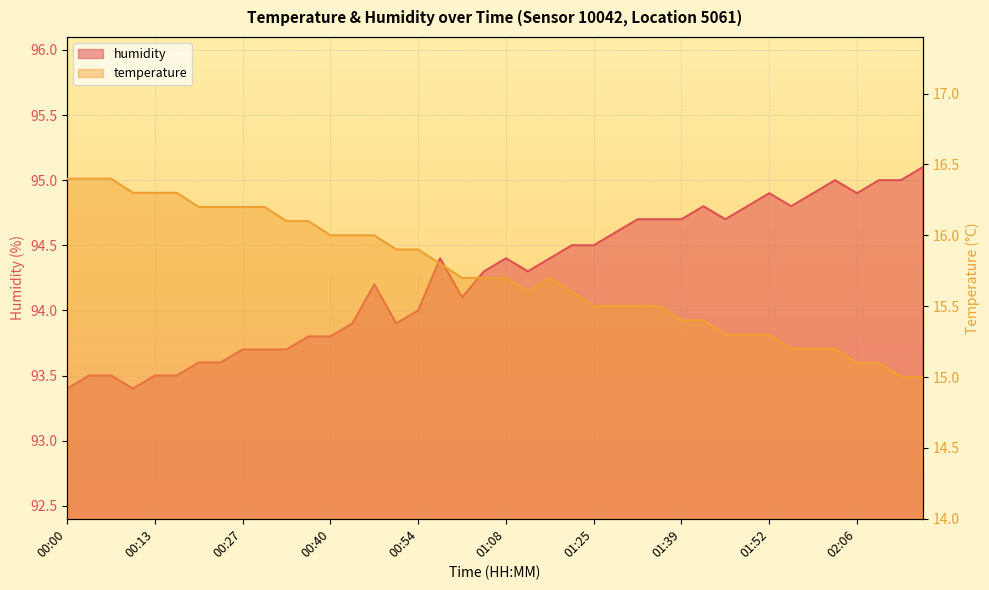

What position from the left is 01:08?

21